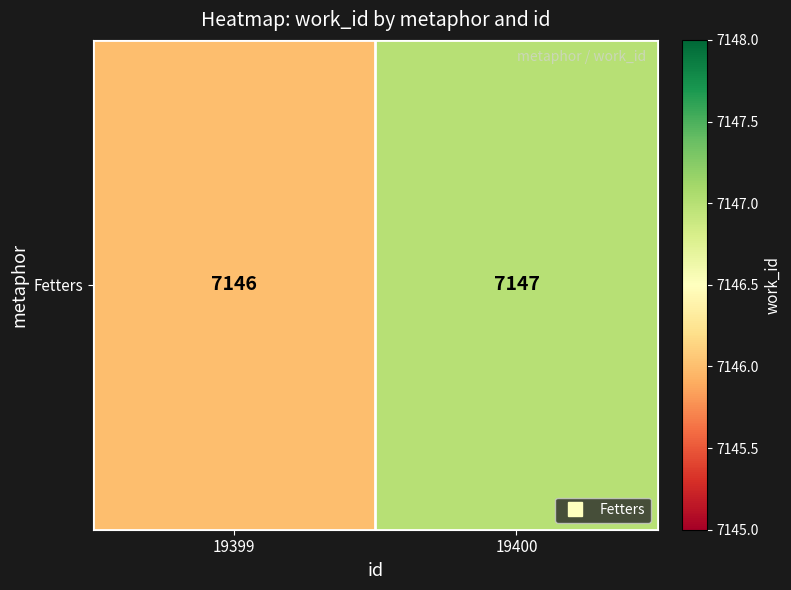

Rank the categories by value from highest to lowest.

19400, 19399